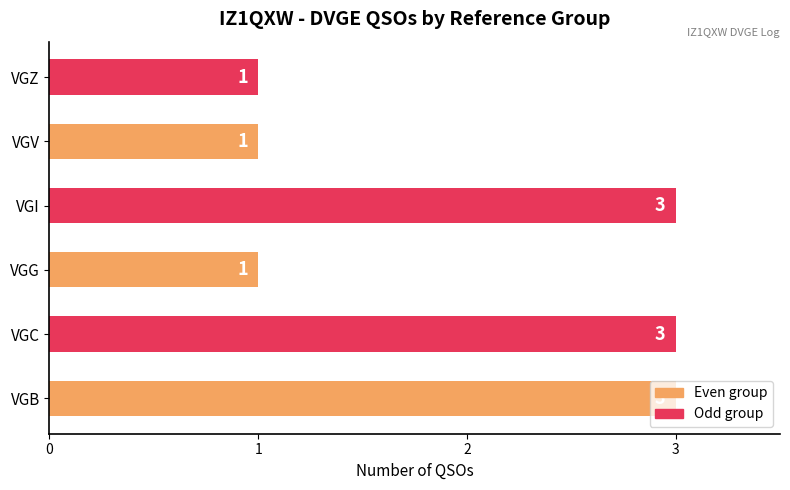

The value at VGZ is 1. True or false?

True